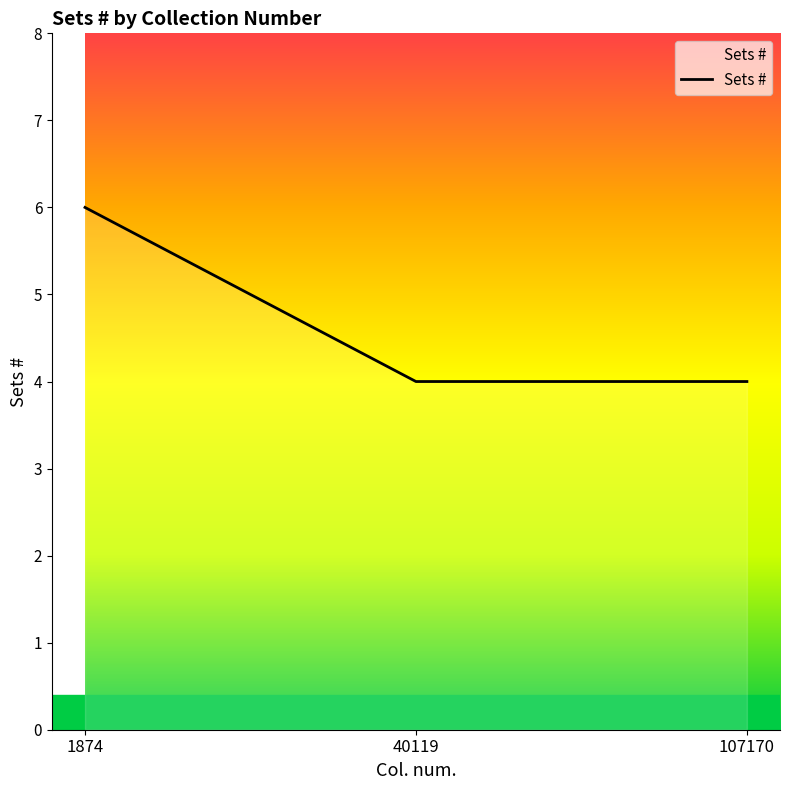

What is the sum of all values?

14